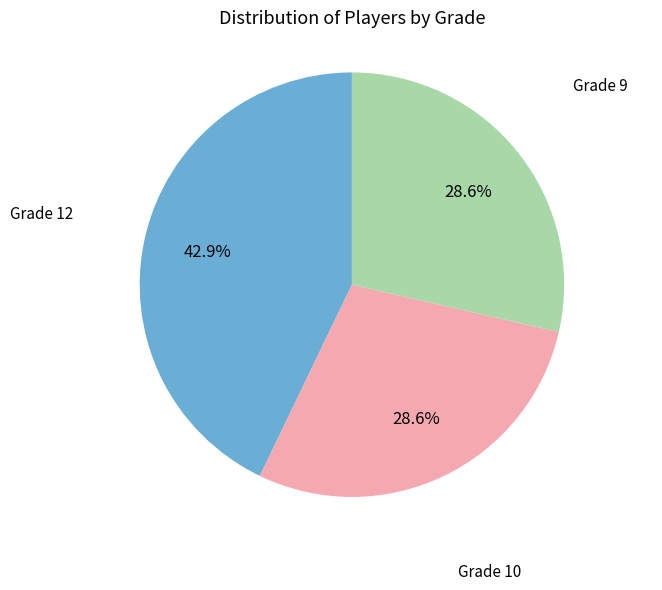

Is there a majority slice in this chart?

No